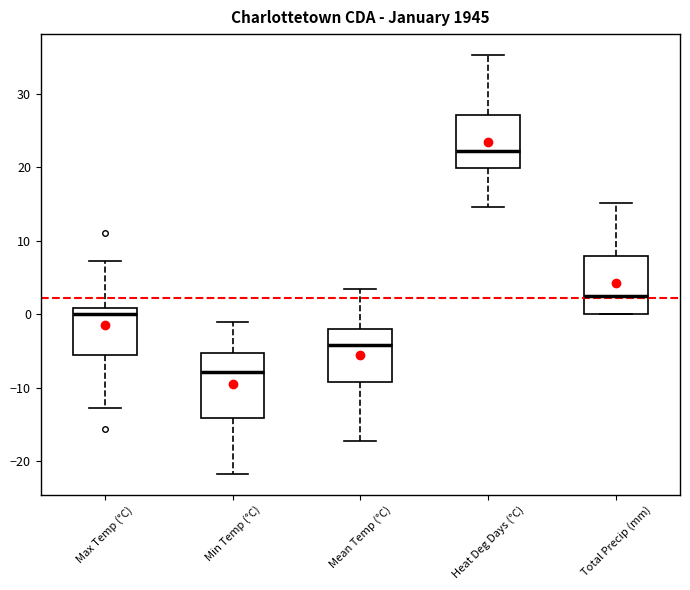

Where does the median line of the box for Mean Temp (°C) sit on the y-axis? The values are not printed on the chart, so give them approximately, as read against the axis.

-4